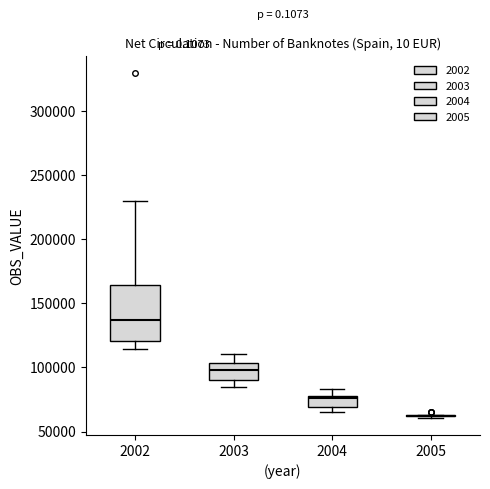

Comparing the boxes themselves (not the whiskers), which one is the tallest?

2002